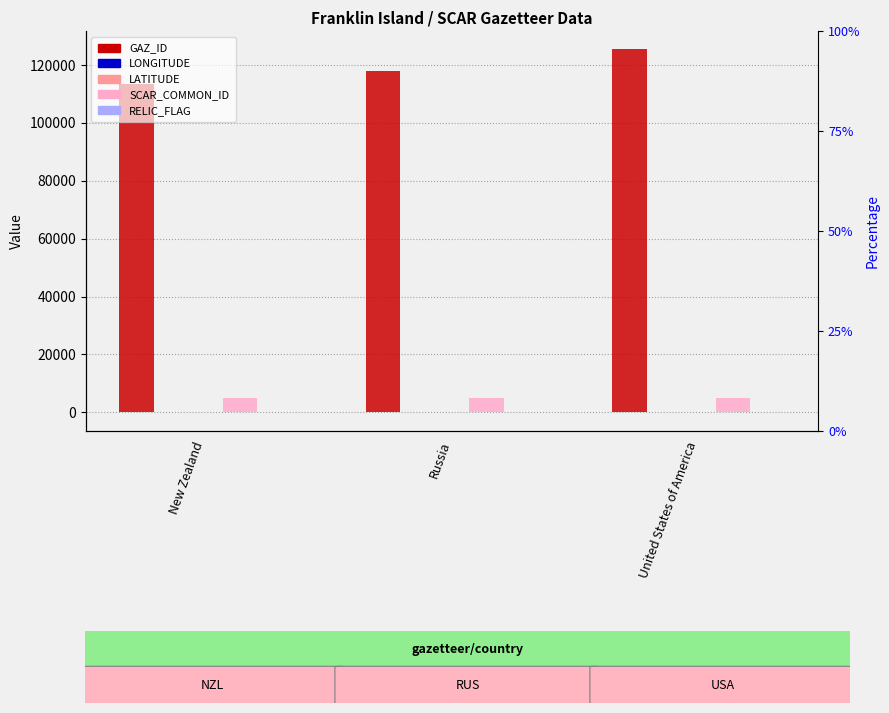

At which label is GAZ_ID closest to 119352?

Russia